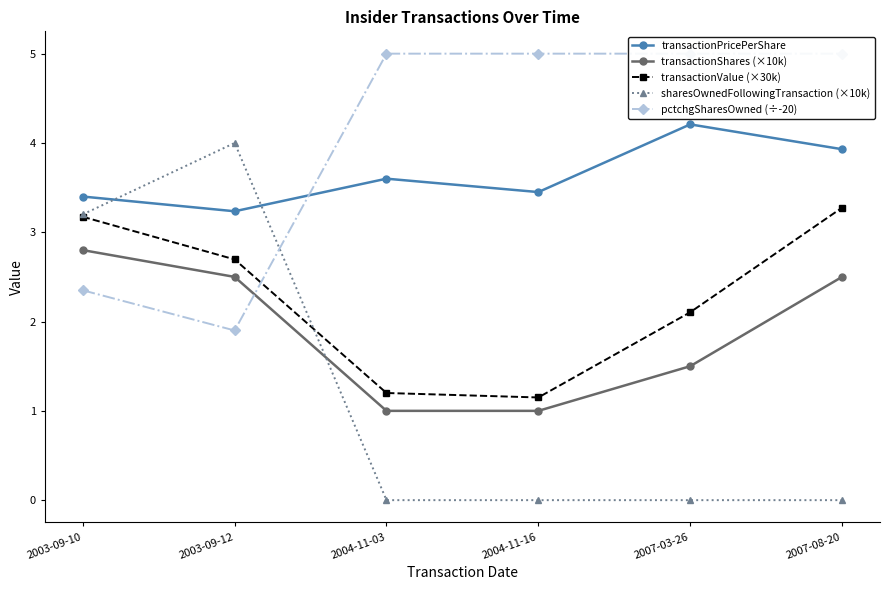

Reading right to left, list all the values displayed in this chart.

transactionPricePerShare: 2007-08-20=3.9	2007-03-26=4.2	2004-11-16=3.5	2004-11-03=3.6	2003-09-12=3.2	2003-09-10=3.4
transactionShares (×10k): 2007-08-20=2.5	2007-03-26=1.5	2004-11-16=1.0	2004-11-03=1.0	2003-09-12=2.5	2003-09-10=2.8
transactionValue (×30k): 2007-08-20=3.3	2007-03-26=2.1	2004-11-16=1.1	2004-11-03=1.2	2003-09-12=2.7	2003-09-10=3.2
sharesOwnedFollowingTransaction (×10k): 2007-08-20=0.0	2007-03-26=0.0	2004-11-16=0.0	2004-11-03=0.0	2003-09-12=4.0	2003-09-10=3.2
pctchgSharesOwned (÷-20): 2007-08-20=5.0	2007-03-26=5.0	2004-11-16=5.0	2004-11-03=5.0	2003-09-12=1.9	2003-09-10=2.4